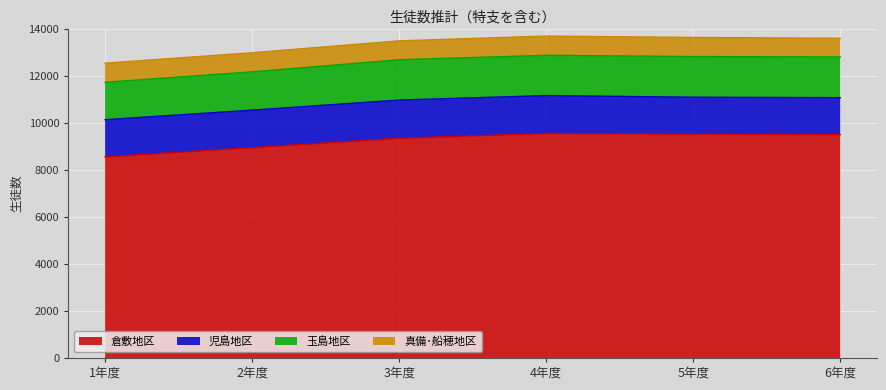

At which category does the chart reach its minimum across all series?

6年度